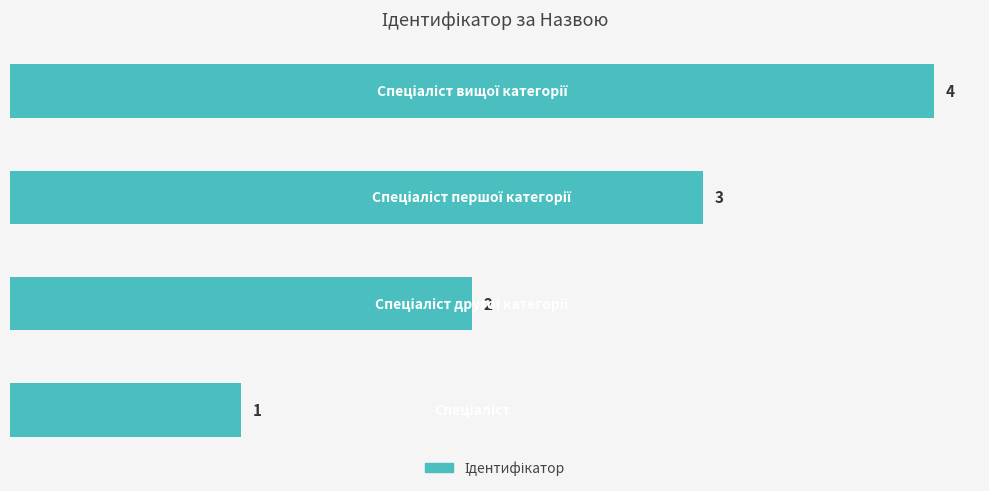

What is the sum of all values?

10